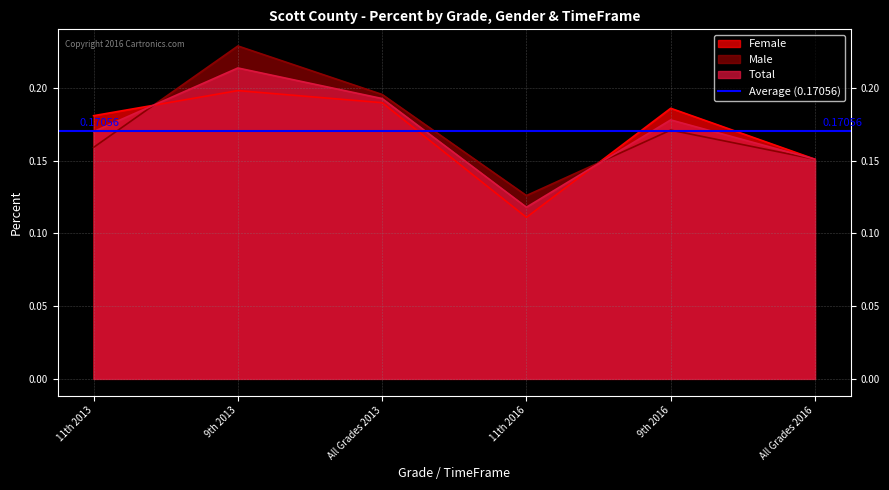

At which category is the sum across all series the highest?

9th 2013